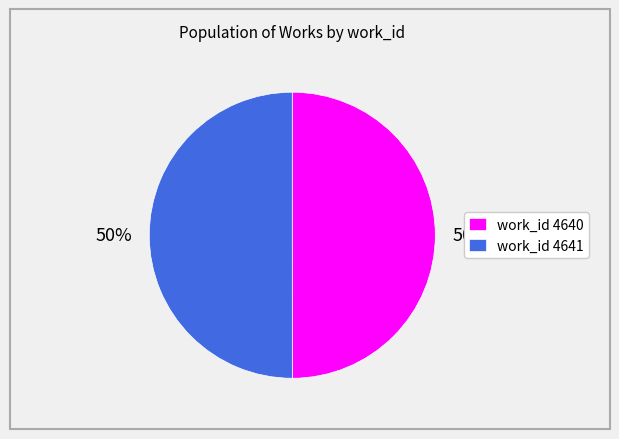

The work_id 4641 slice represents 36% of the pie. True or false?

False